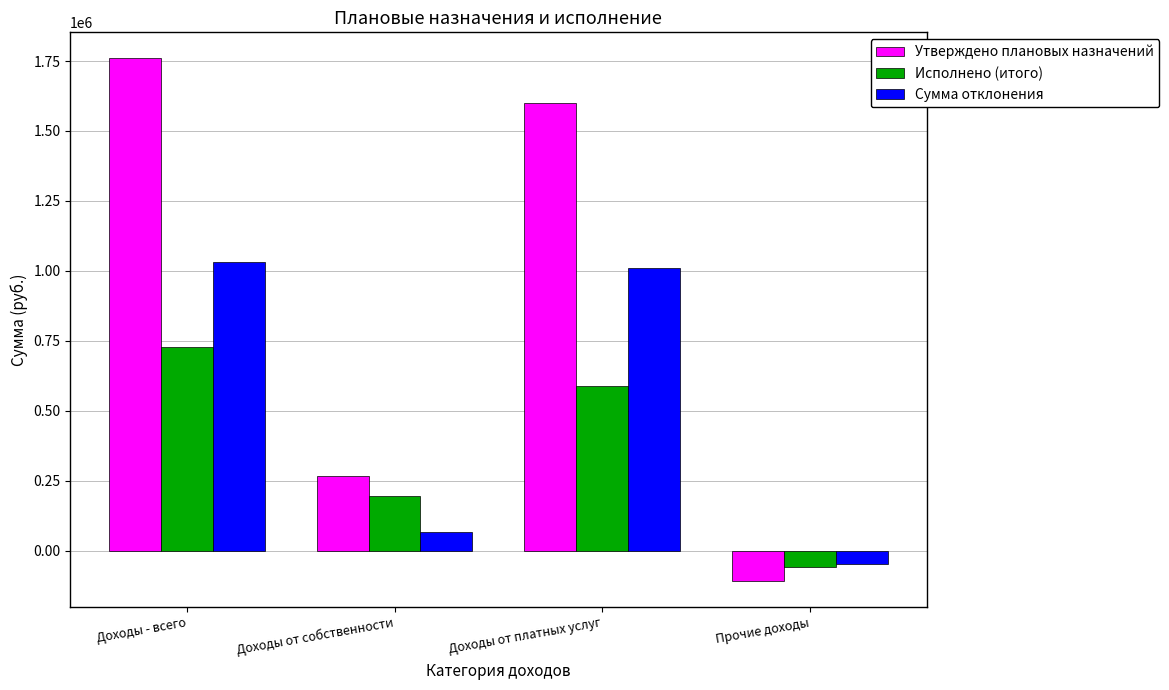

What is the label of the 1st bar from the left?

Доходы - всего